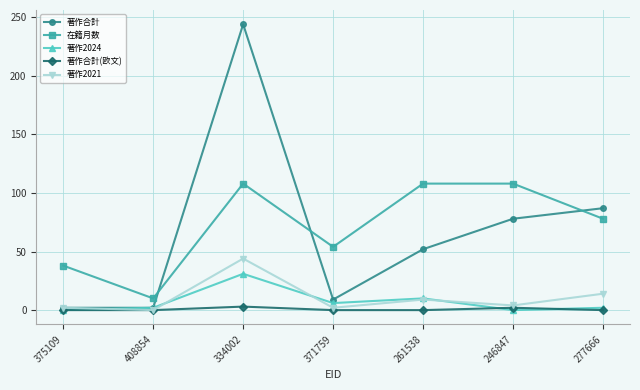

What is the label of the 7th point from the right?

375109